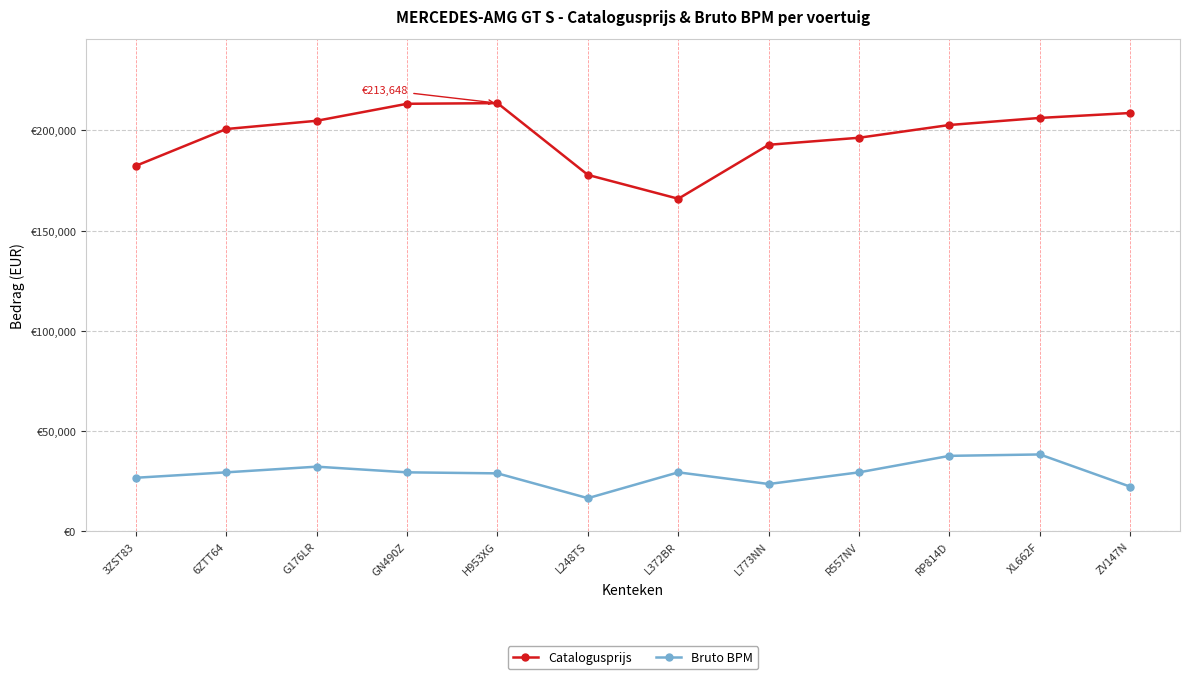

Does the chart have visible grid lines?

Yes